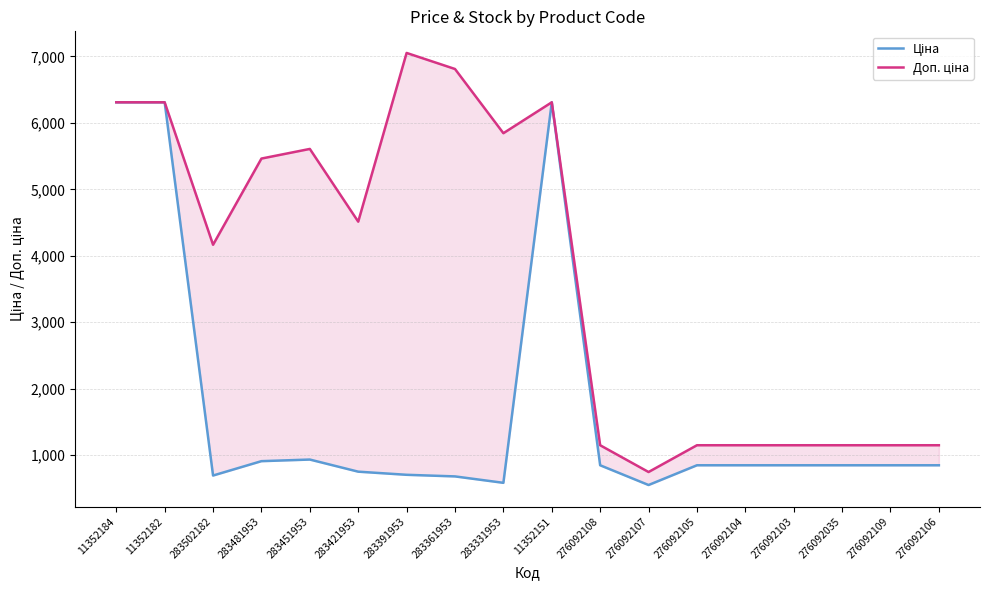

Does the chart display data point markers on the line(s)?

No